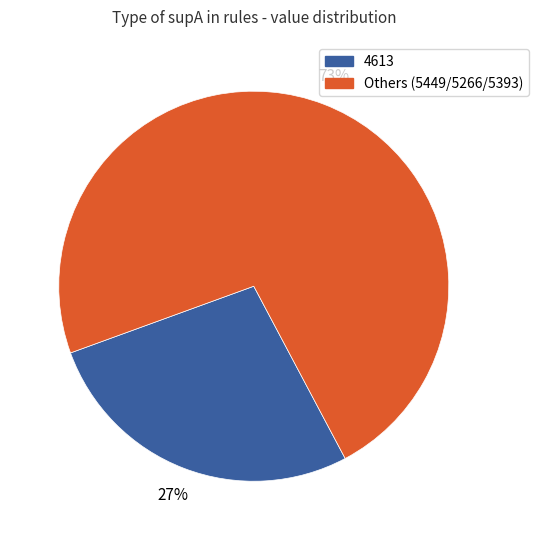

How many slices are in this pie chart?

2